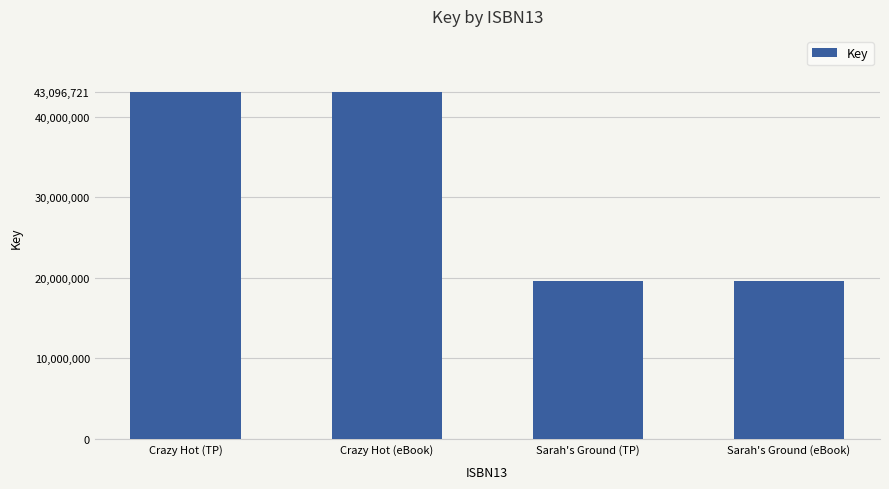

Between Crazy Hot (TP) and Sarah's Ground (eBook), which is larger?

Crazy Hot (TP)